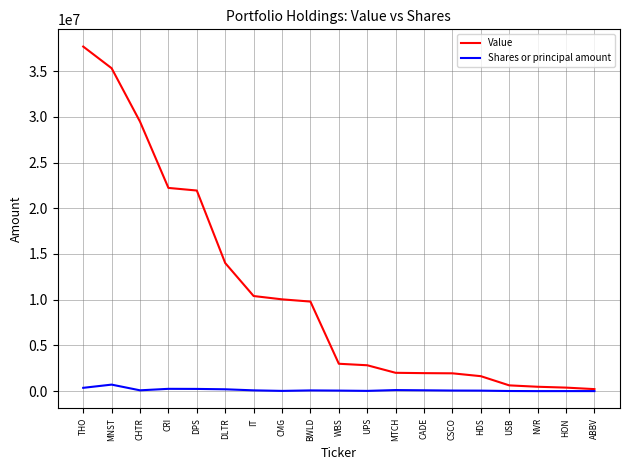

Rank the series by their maximum value, from highest to lowest.

Value, Shares or principal amount